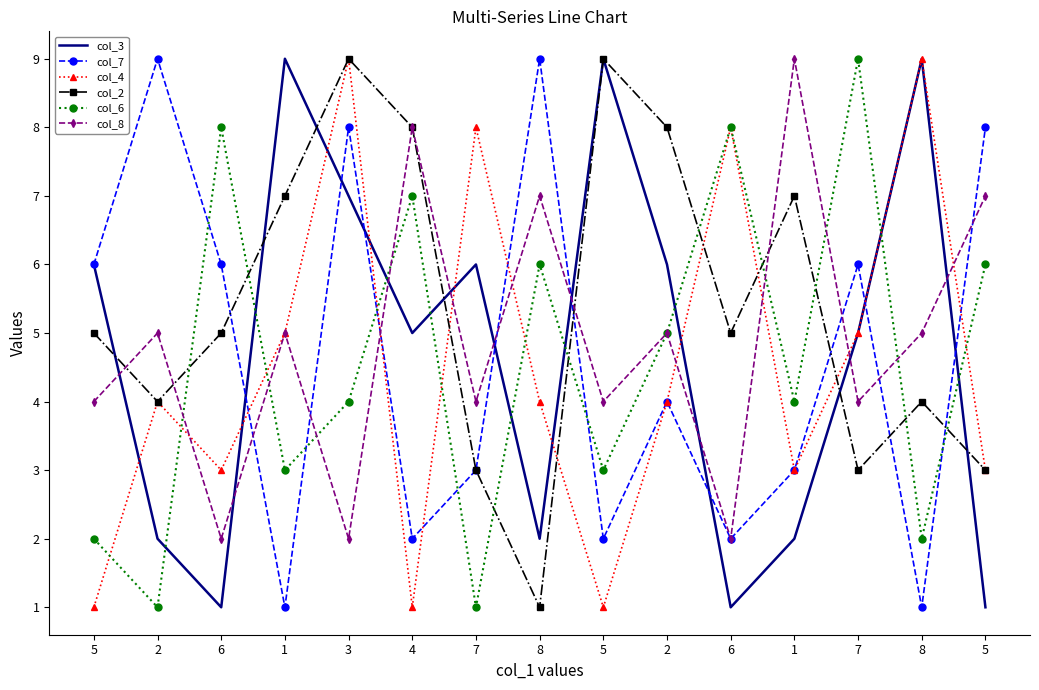

What are all the series names shown in the legend?

col_3, col_7, col_4, col_2, col_6, col_8